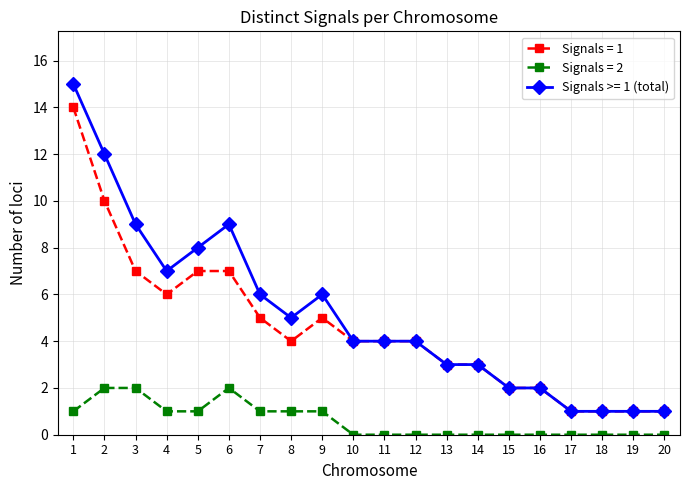

Between 3 and 8, which series saw the biggest shift?

Signals >= 1 (total)